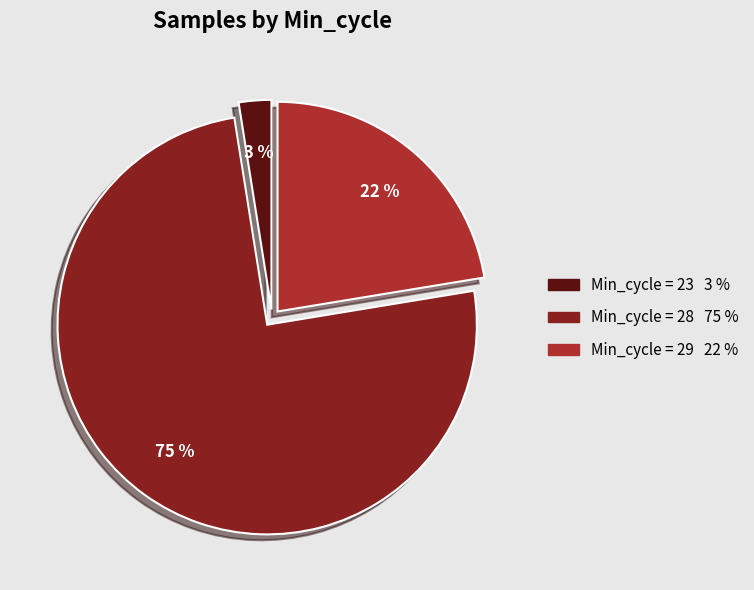

To the nearest percent, what is the average slice percentage?

33%